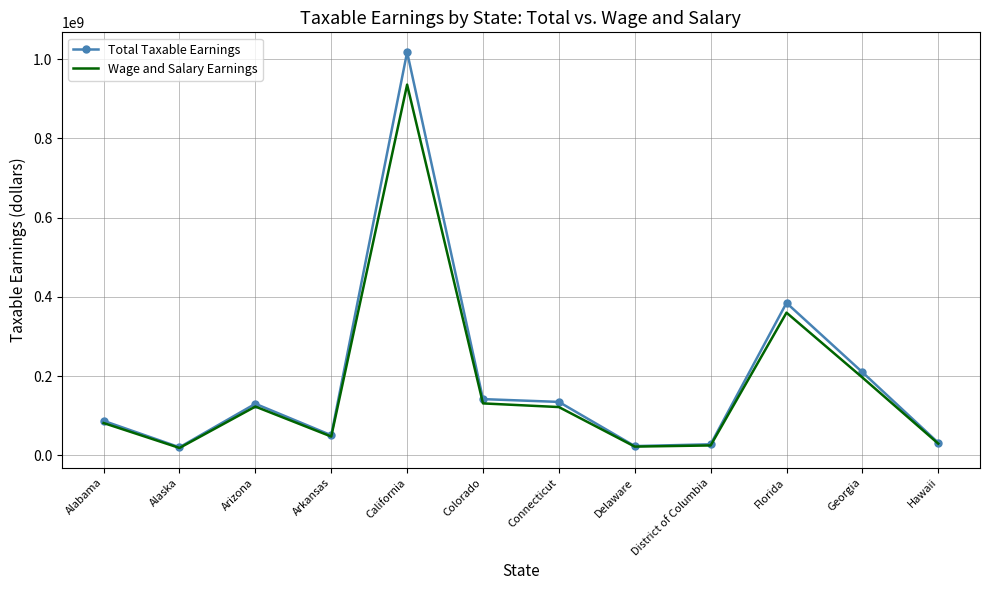

At which category is the sum across all series the highest?

California